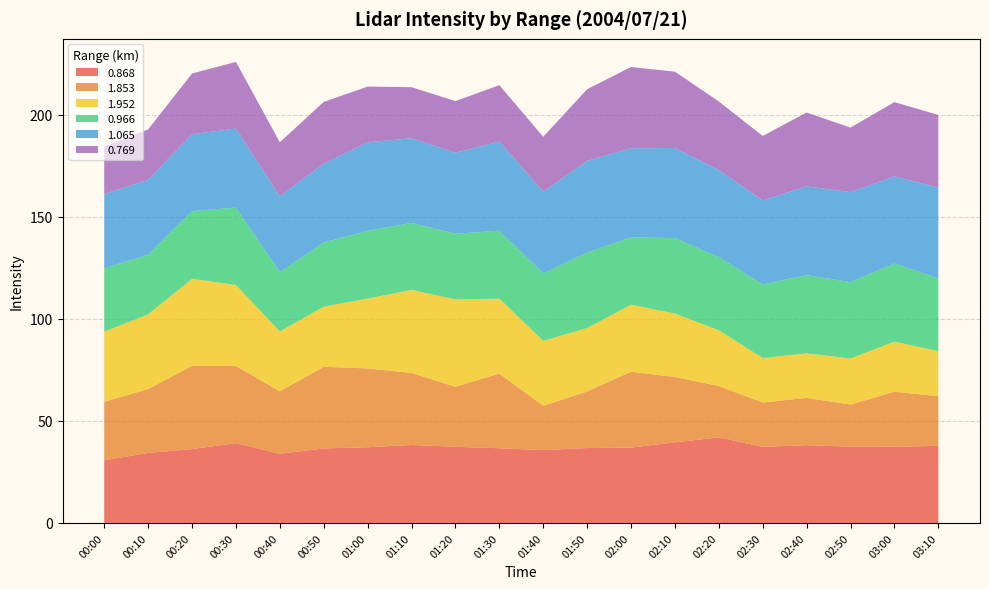

Reading right to left, what are all the values shown in this chart?

0.868: 03:10=37.8	03:00=37.3	02:50=37.4	02:40=38.1	02:30=37.3	02:20=41.9	02:10=39.5	02:00=36.9	01:50=36.7	01:40=35.7	01:30=36.6	01:20=37.3	01:10=38.2	01:00=37.1	00:50=36.5	00:40=33.9	00:30=39.1	00:20=36.2	00:10=34.3	00:00=30.7
1.853: 03:10=24.3	03:00=27.0	02:50=20.6	02:40=23.2	02:30=21.7	02:20=25.2	02:10=32.0	02:00=37.2	01:50=27.7	01:40=21.7	01:30=36.6	01:20=29.4	01:10=35.3	01:00=38.6	00:50=40.0	00:40=30.6	00:30=37.8	00:20=40.8	00:10=31.3	00:00=28.7
1.952: 03:10=22.1	03:00=24.5	02:50=22.6	02:40=21.8	02:30=21.8	02:20=27.3	02:10=31.1	02:00=32.8	01:50=31.1	01:40=31.8	01:30=36.7	01:20=42.8	01:10=40.7	01:00=34.2	00:50=29.5	00:40=29.3	00:30=39.7	00:20=42.6	00:10=36.6	00:00=34.3
0.966: 03:10=35.7	03:00=38.3	02:50=37.4	02:40=38.3	02:30=36.1	02:20=35.8	02:10=37.0	02:00=33.0	01:50=37.0	01:40=33.0	01:30=33.3	01:20=32.2	01:10=32.8	01:00=33.2	00:50=31.4	00:40=29.1	00:30=37.9	00:20=33.2	00:10=29.2	00:00=31.1
1.065: 03:10=44.4	03:00=42.7	02:50=44.1	02:40=43.5	02:30=41.1	02:20=42.7	02:10=44.1	02:00=43.7	01:50=44.9	01:40=40.1	01:30=43.7	01:20=39.7	01:10=41.5	01:00=43.4	00:50=38.6	00:40=37.1	00:30=38.7	00:20=37.7	00:10=36.7	00:00=36.4
0.769: 03:10=35.6	03:00=36.4	02:50=31.6	02:40=36.2	02:30=31.6	02:20=33.6	02:10=37.4	02:00=39.8	01:50=35.1	01:40=26.9	01:30=27.6	01:20=25.3	01:10=25.0	01:00=27.3	00:50=30.3	00:40=26.5	00:30=32.7	00:20=29.7	00:10=24.7	00:00=23.2